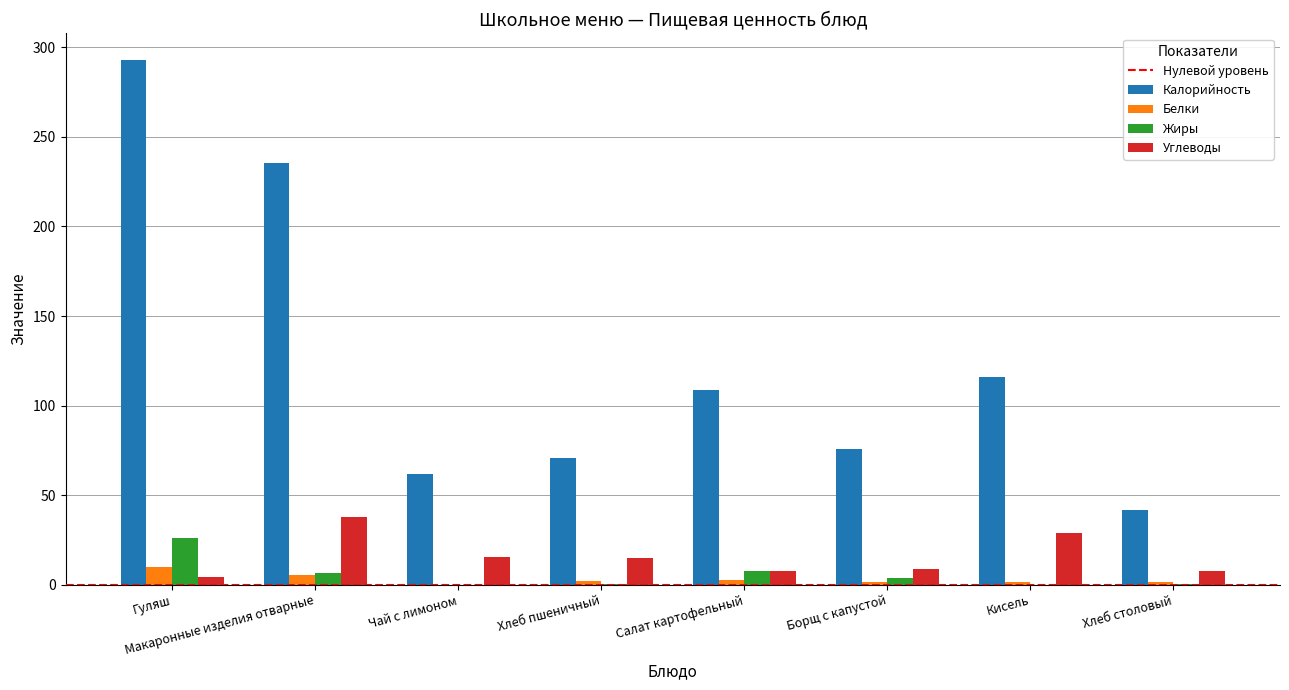

The value of Углеводы at Макаронные изделия отварные is 37.6. True or false?

True